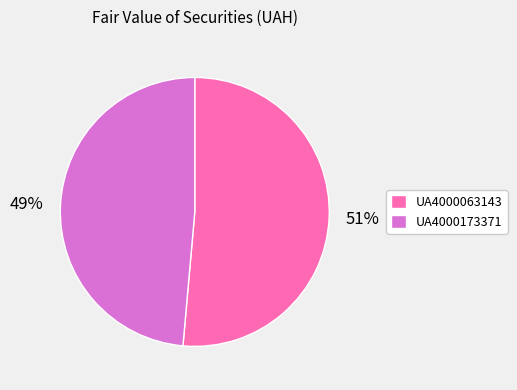

To the nearest percent, what portion does UA4000063143 represent?

51%